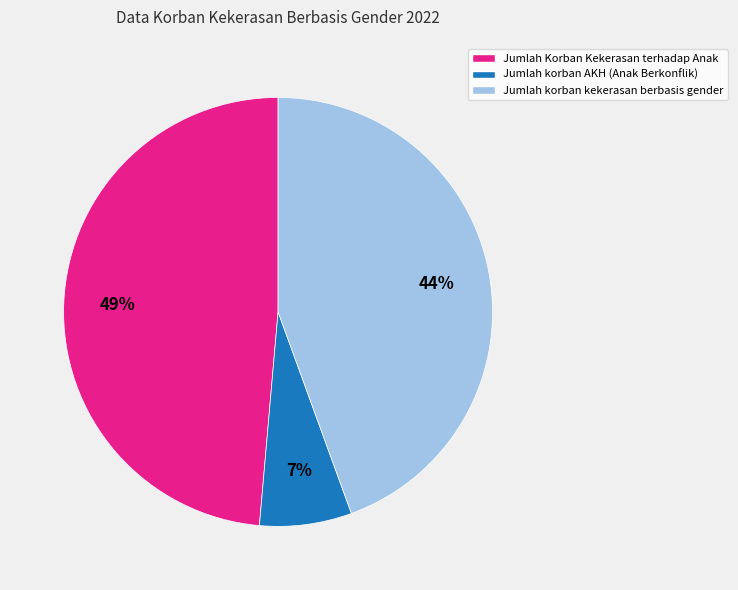

Which slice is the smallest?

Jumlah korban AKH (Anak Berkonflik)